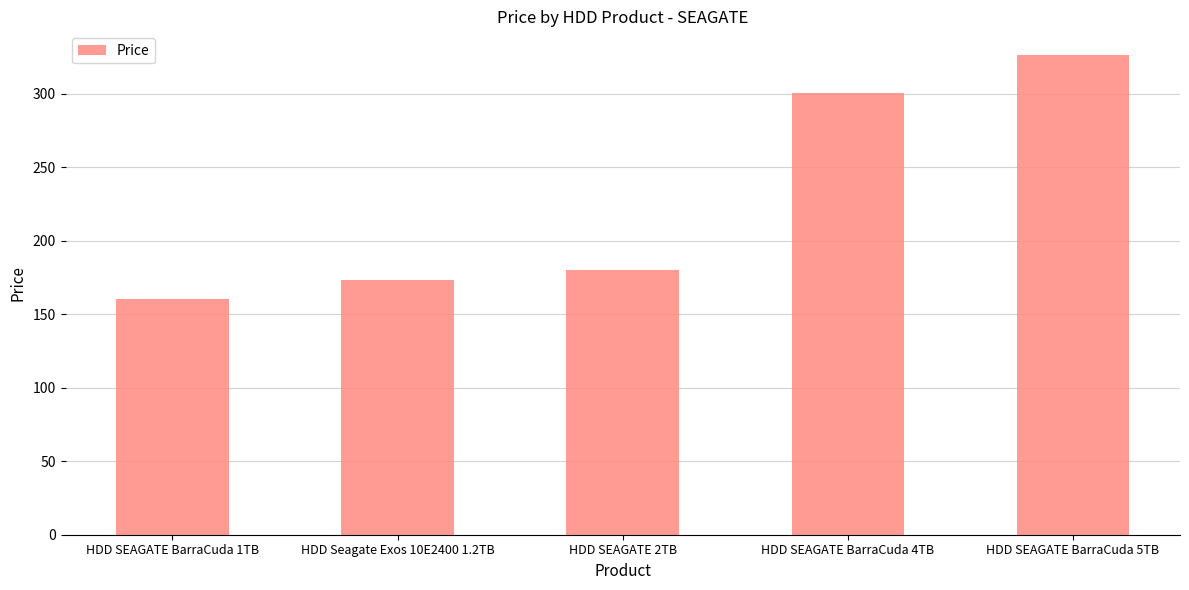

What is the change in value from HDD SEAGATE BarraCuda 1TB to HDD Seagate Exos 10E2400 1.2TB?

+13.2